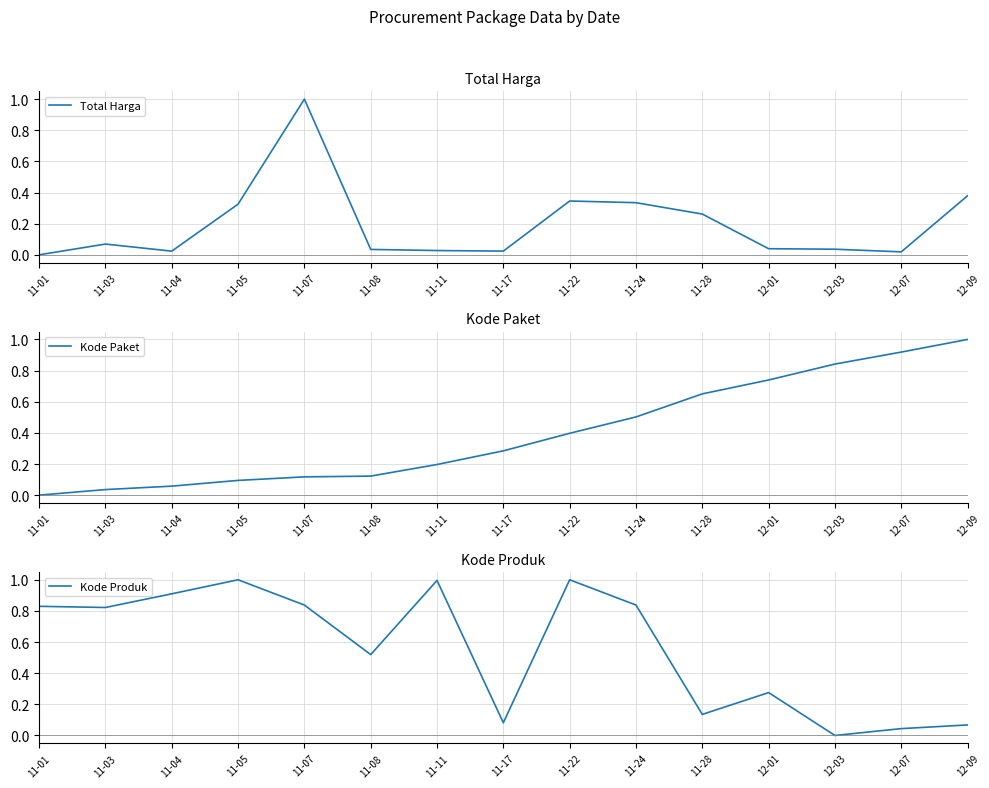

Rank the categories by Kode Paket value from lowest to highest.

11-01, 11-03, 11-04, 11-05, 11-07, 11-08, 11-11, 11-17, 11-22, 11-24, 11-28, 12-01, 12-03, 12-07, 12-09